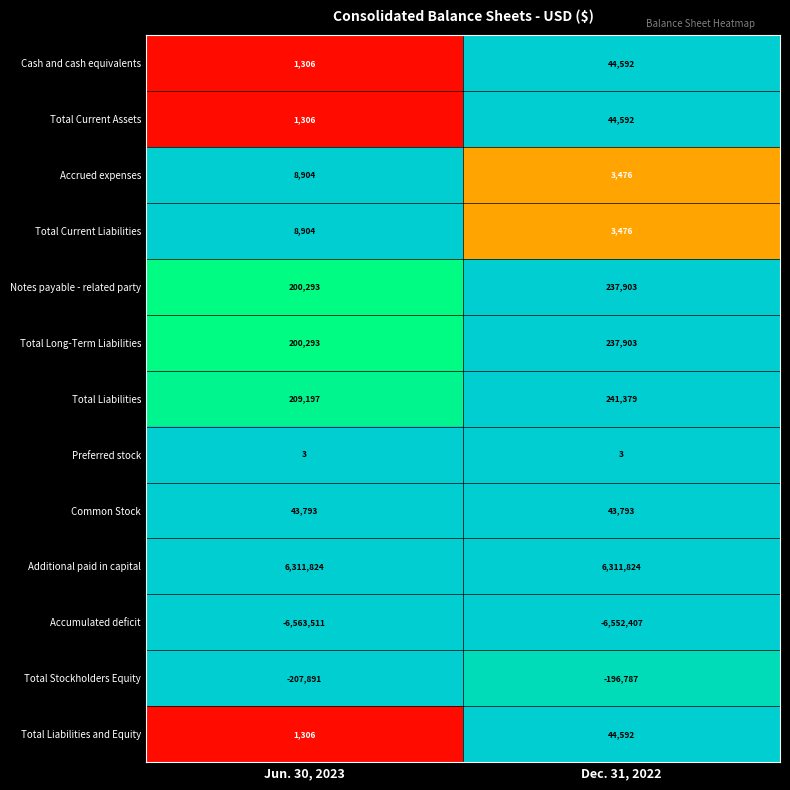

At which category does the chart reach its minimum across all series?

Jun. 30, 2023